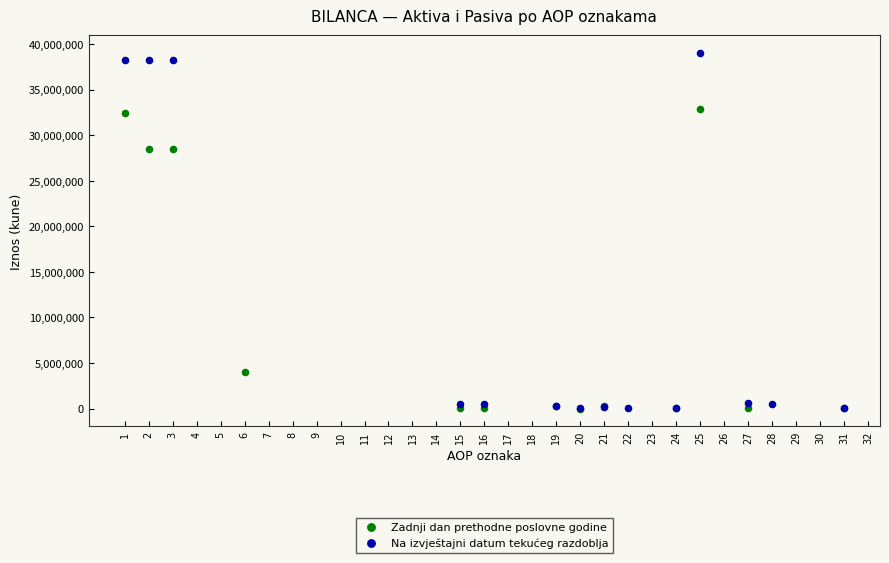

Which series has the widest spread of Y values?

Na izvještajni datum tekućeg razdoblja